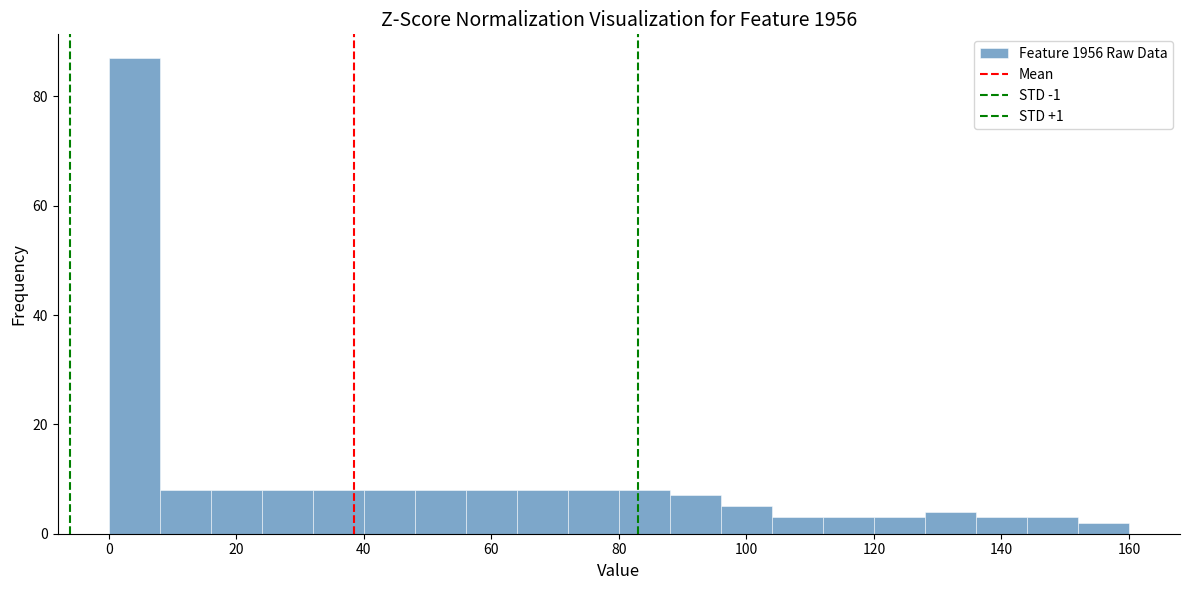

Reading left to right, list every bar in this chart as the range it spans on the x-axis followed by its height. The values are not printed on the chart, so give them approximately, as read against the axis.

0 to 8: 88
8 to 16: 8
16 to 24: 8
24 to 32: 8
32 to 40: 8
40 to 48: 8
48 to 56: 8
56 to 64: 8
64 to 72: 8
72 to 80: 8
80 to 88: 8
88 to 96: 8
96 to 104: 6
104 to 112: 4
112 to 120: 4
120 to 128: 4
128 to 136: 4
136 to 144: 4
144 to 152: 4
152 to 160: 2